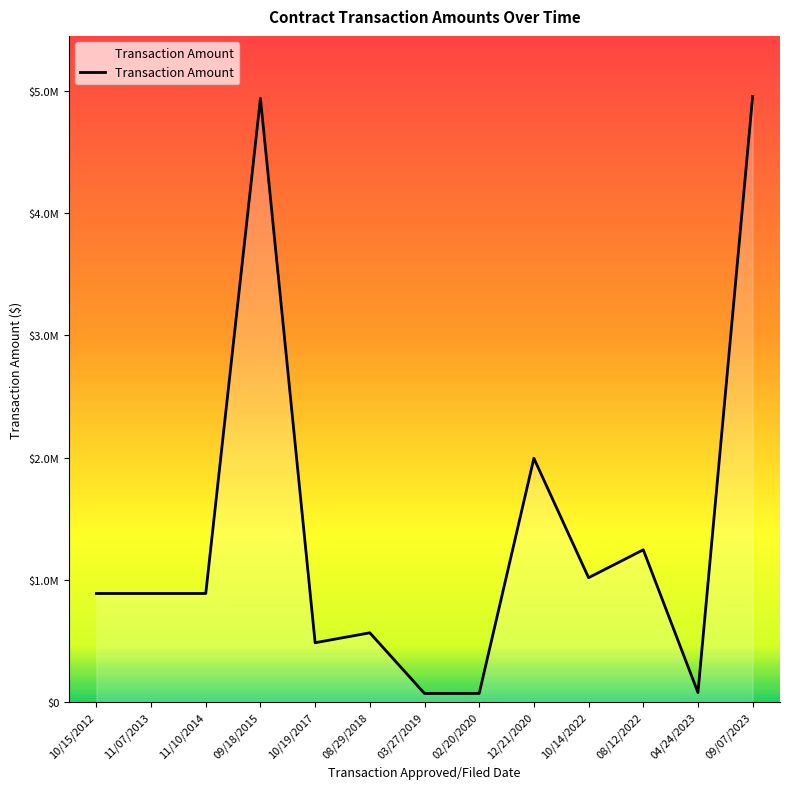

Is it true that the value at 03/27/2019 is 70079?

True